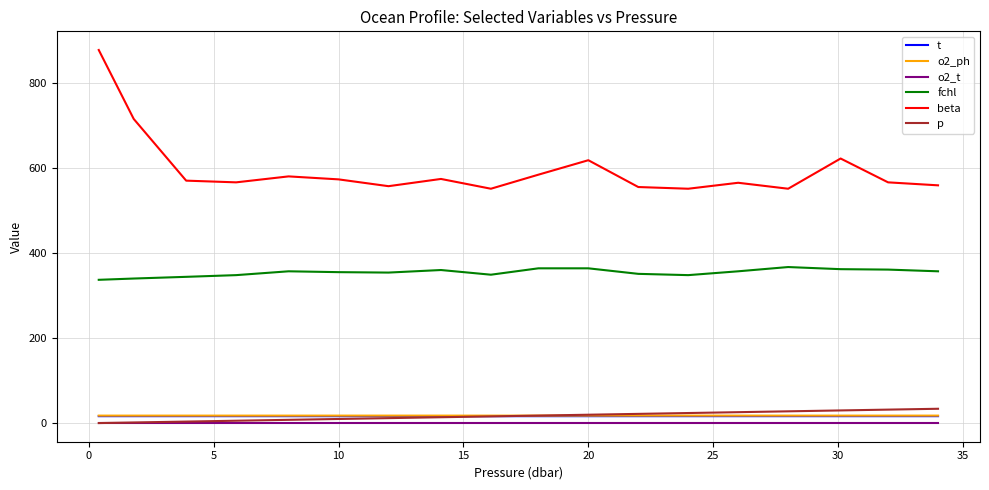

Which series has the largest total across all categories?

beta